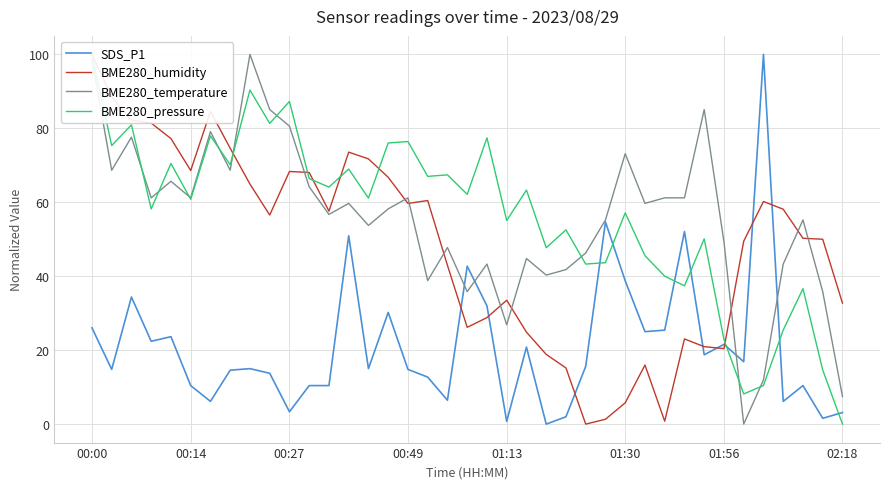

True or false: BME280_pressure and SDS_P1 cross at least once.

True